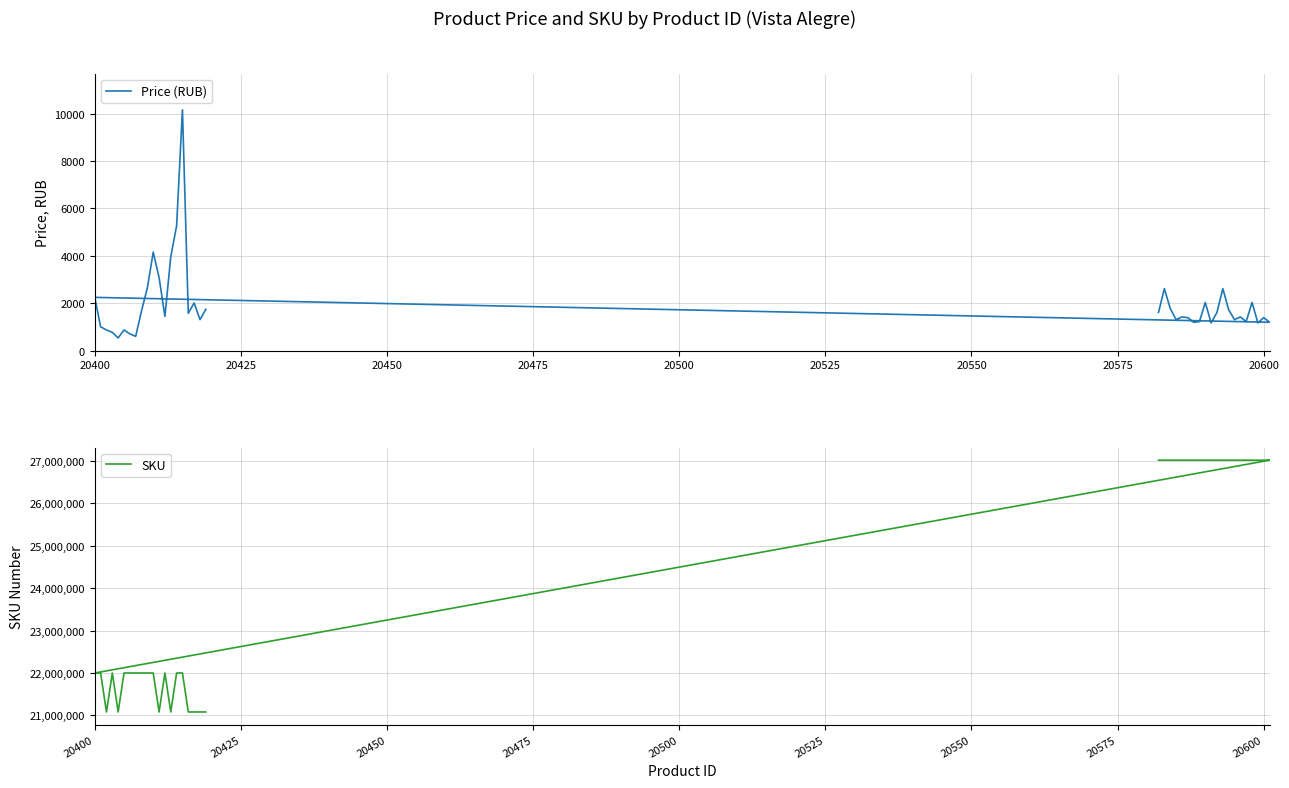

True or false: SKU and Price (RUB) intersect in this chart.

False